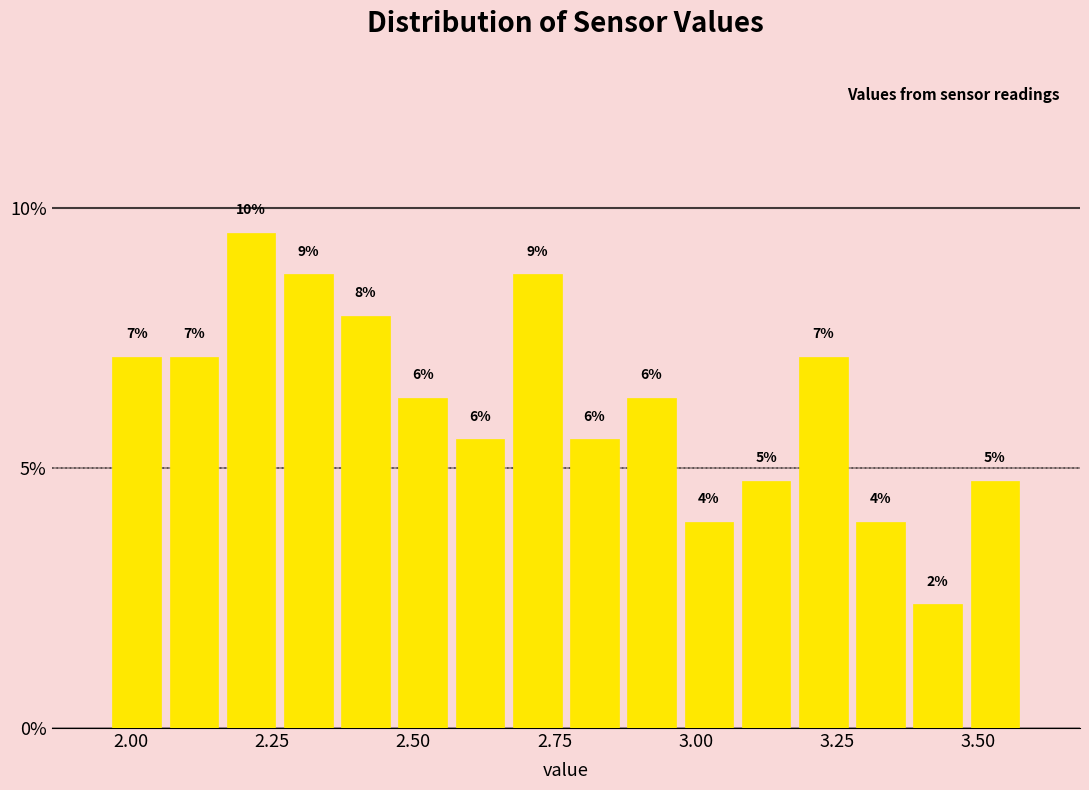

Read against the x-axis, roughly where is the centre of the tallest bar?

2.20